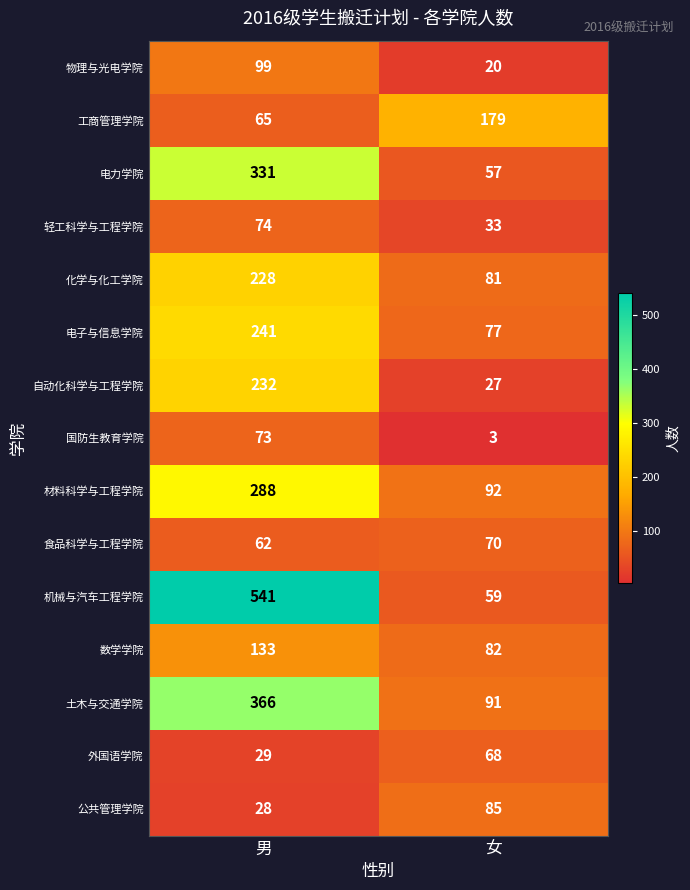

What is the total value across all series at 男?

2790